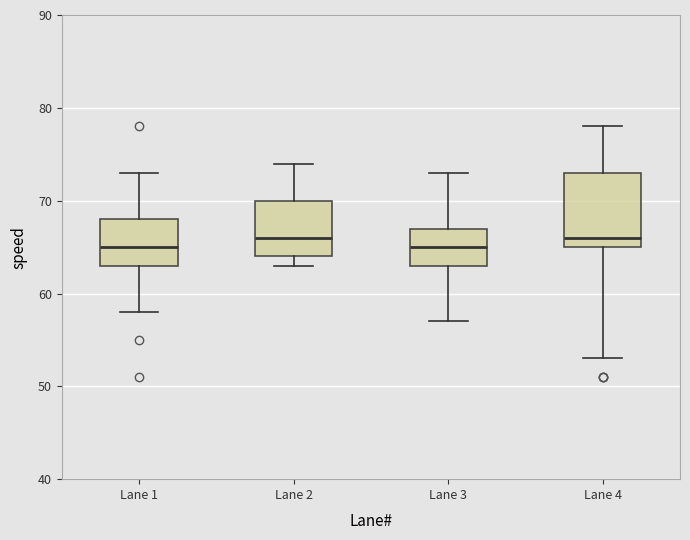

Where does the upper whisker of the box for Lane 1 end on the y-axis? The values are not printed on the chart, so give them approximately, as read against the axis.

73